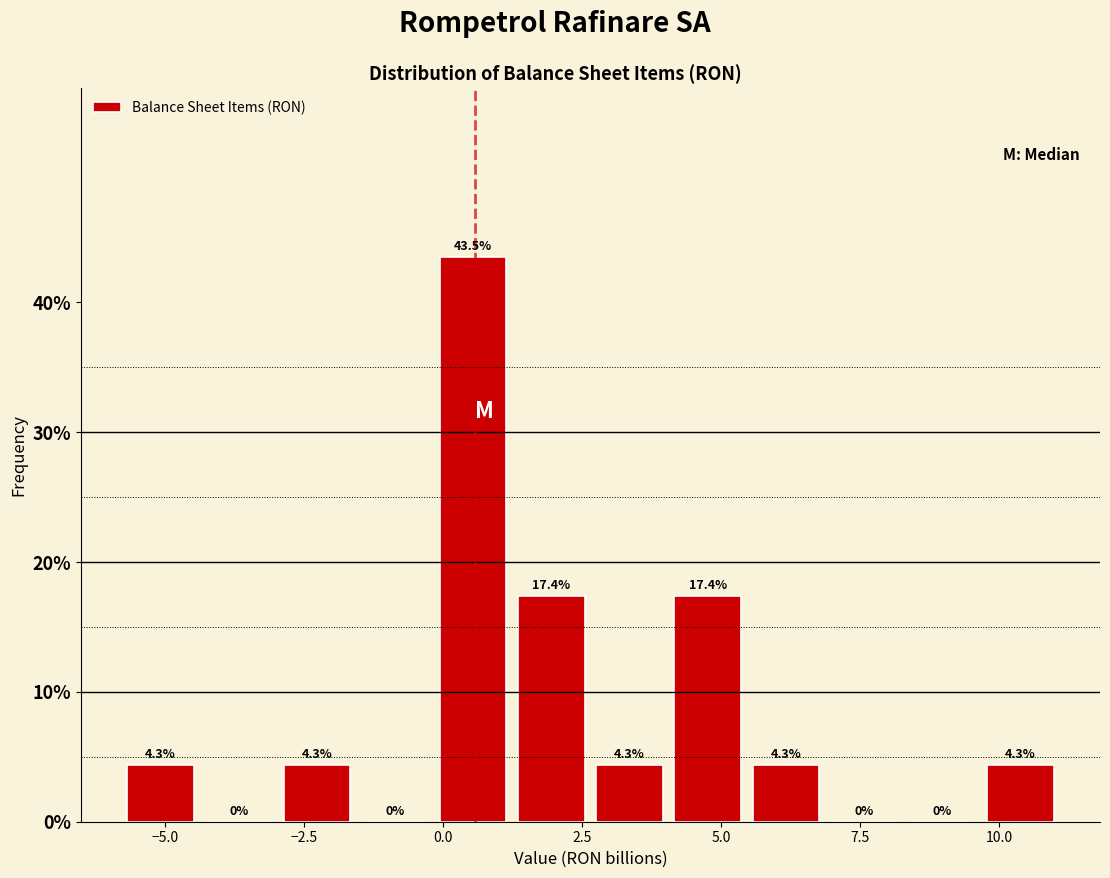

Read against the x-axis, roughly where is the centre of the tallest bar?

0.5